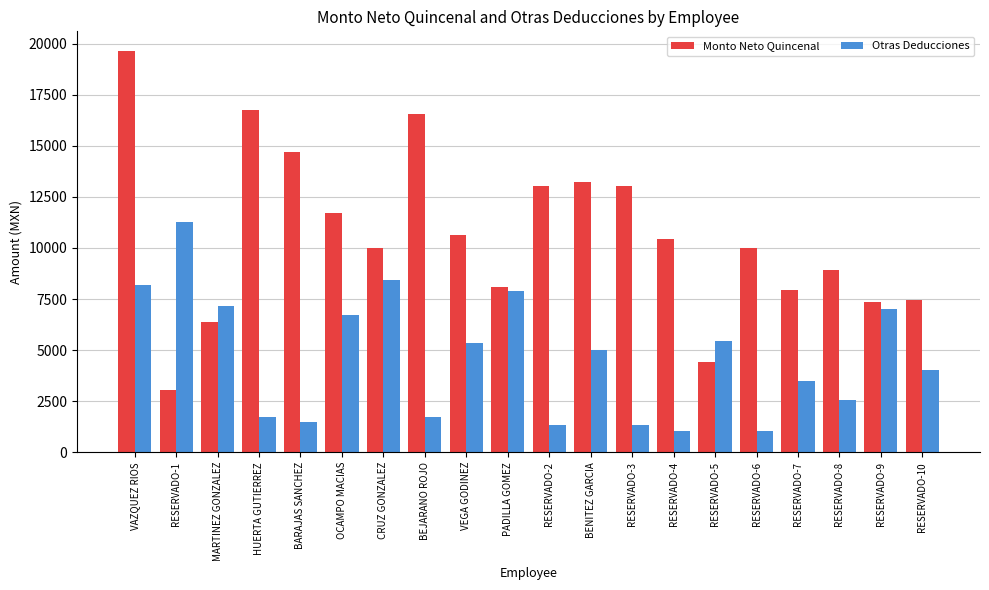

What is the difference between the Monto Neto Quincenal values at CRUZ GONZALEZ and RESERVADO-7?

2051.0